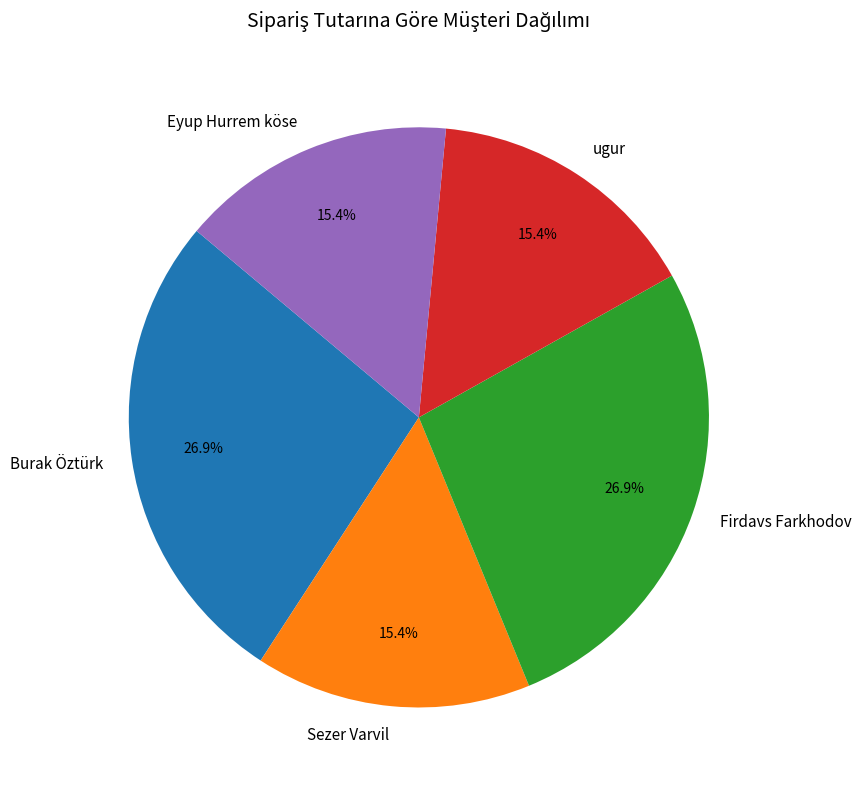

What percentage do Eyup Hurrem köse and Firdavs Farkhodov together represent?

42.3%